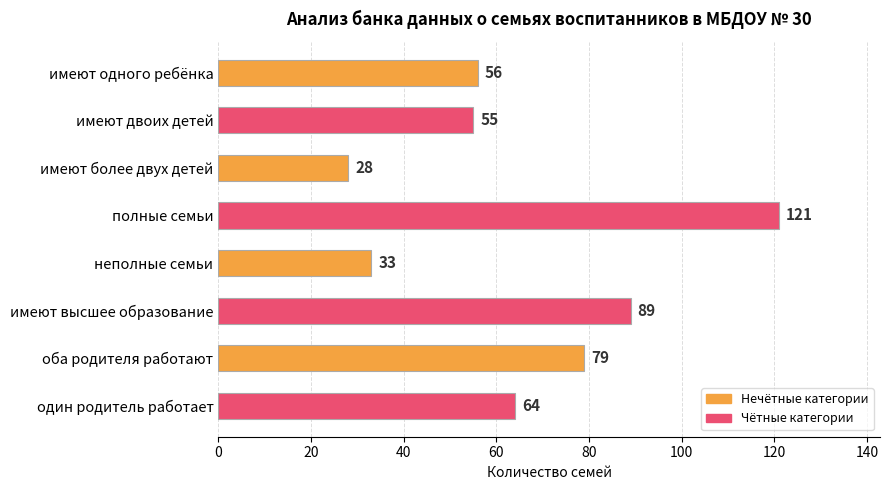

List the labels in order of value, smallest first.

имеют более двух детей, неполные семьи, имеют двоих детей, имеют одного ребёнка, один родитель работает, оба родителя работают, имеют высшее образование, полные семьи